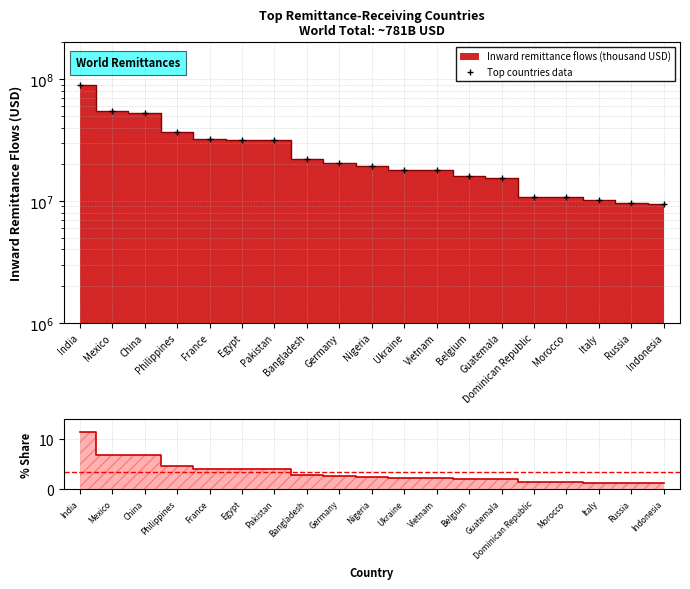

True or false: % of World Total and Top countries data intersect in this chart.

False